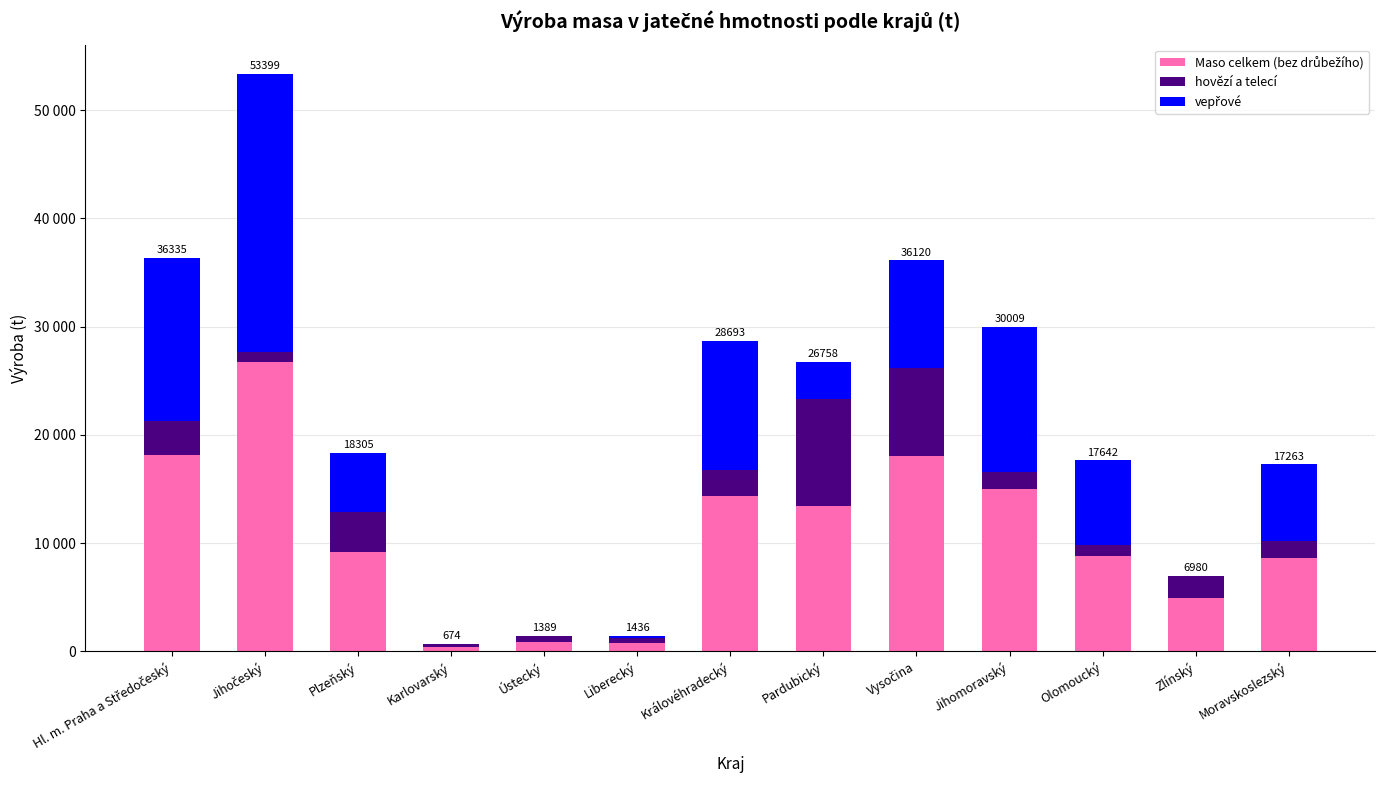

What is the sum of the Maso celkem (bez drůbežího) values at Hl. m. Praha a Středočeský and Moravskoslezský?

26807.6